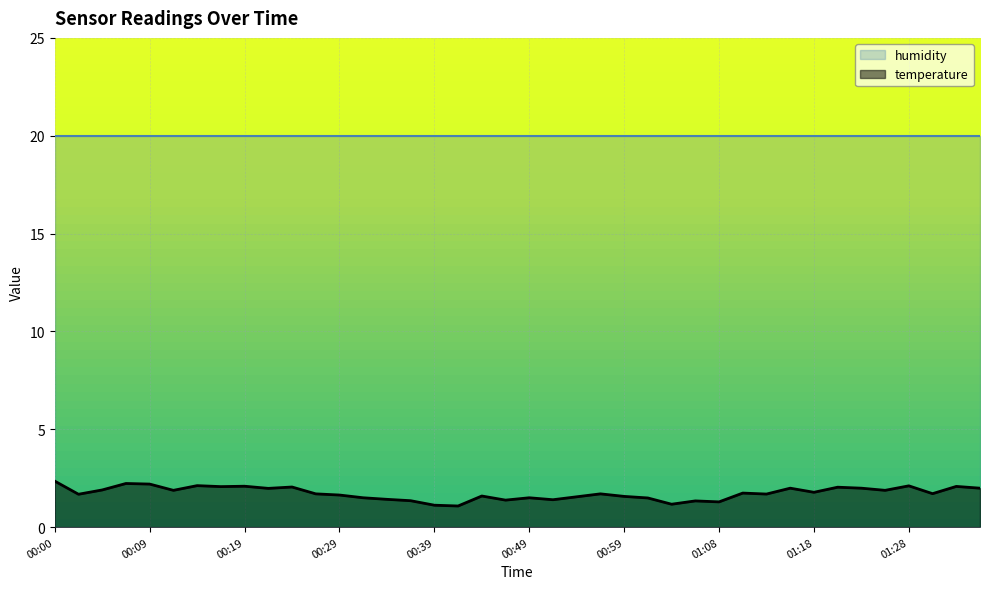

What is the sum of the values at 01:11 and 01:33?

3.8